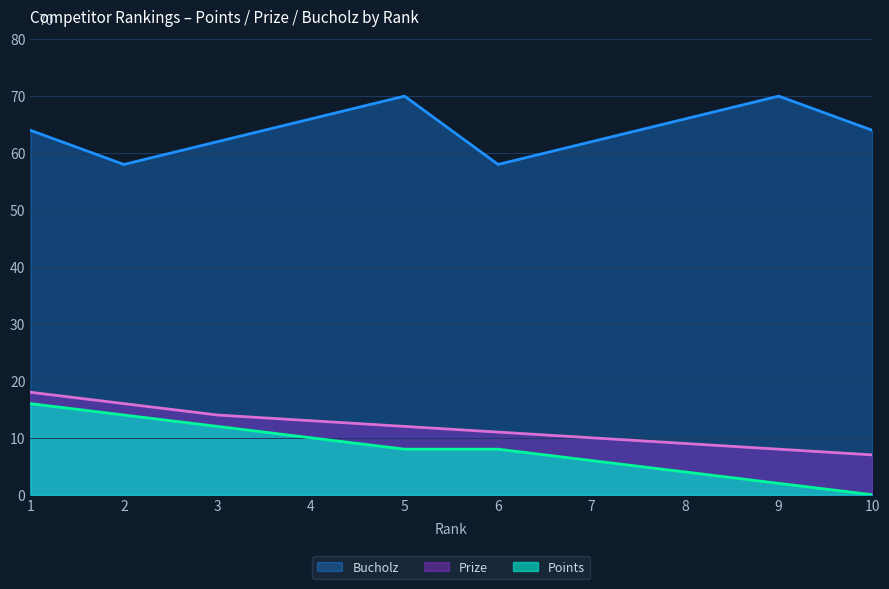

What is the total value across all series at 8?

79